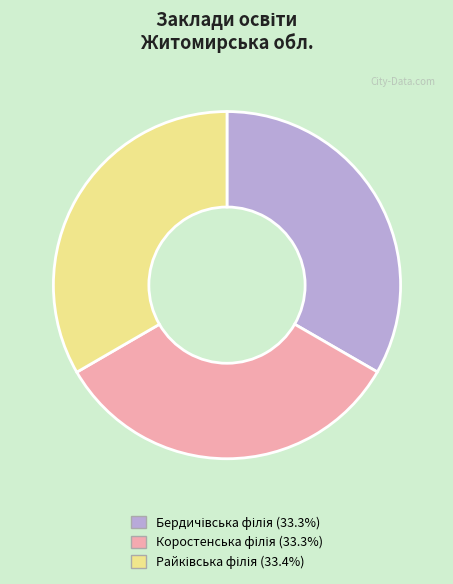

Is there any slice that represents more than half of the pie?

No